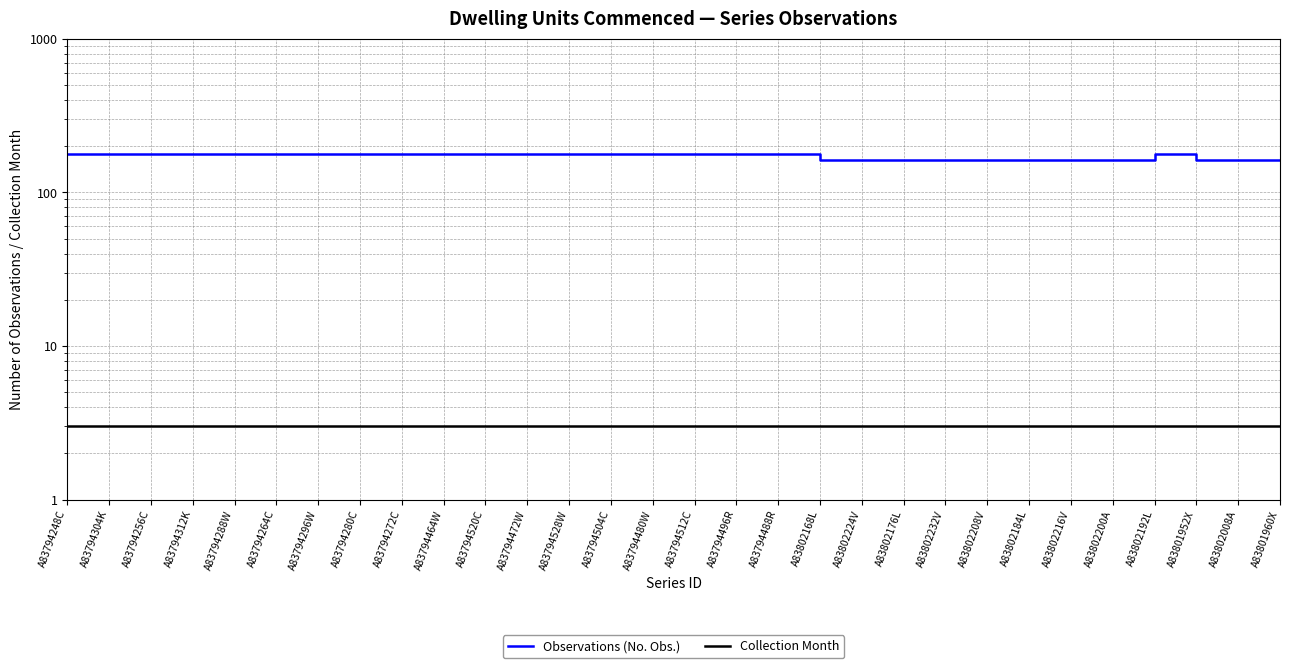

True or false: Observations (No. Obs.) and Collection Month cross at least once.

False